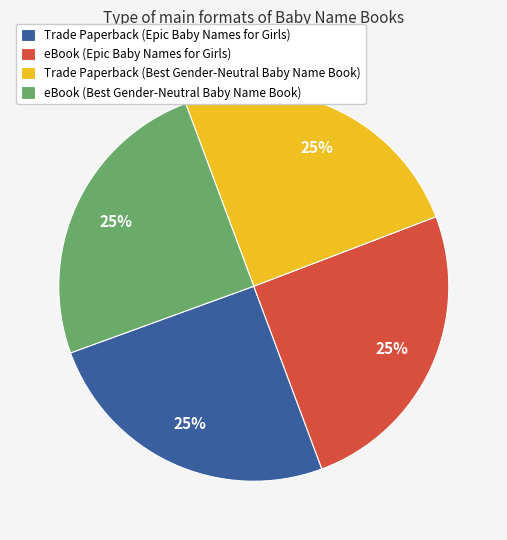

Is it true that eBook (Best Gender-Neutral Baby Name Book) is 11% of the pie?

False